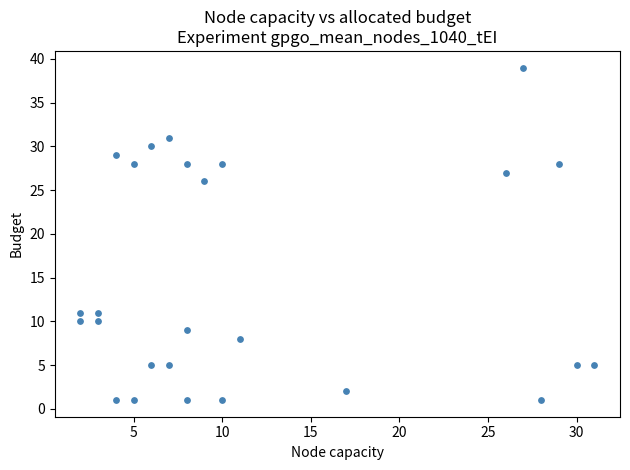

What Y value in the scatter plot is closest to 20?

26